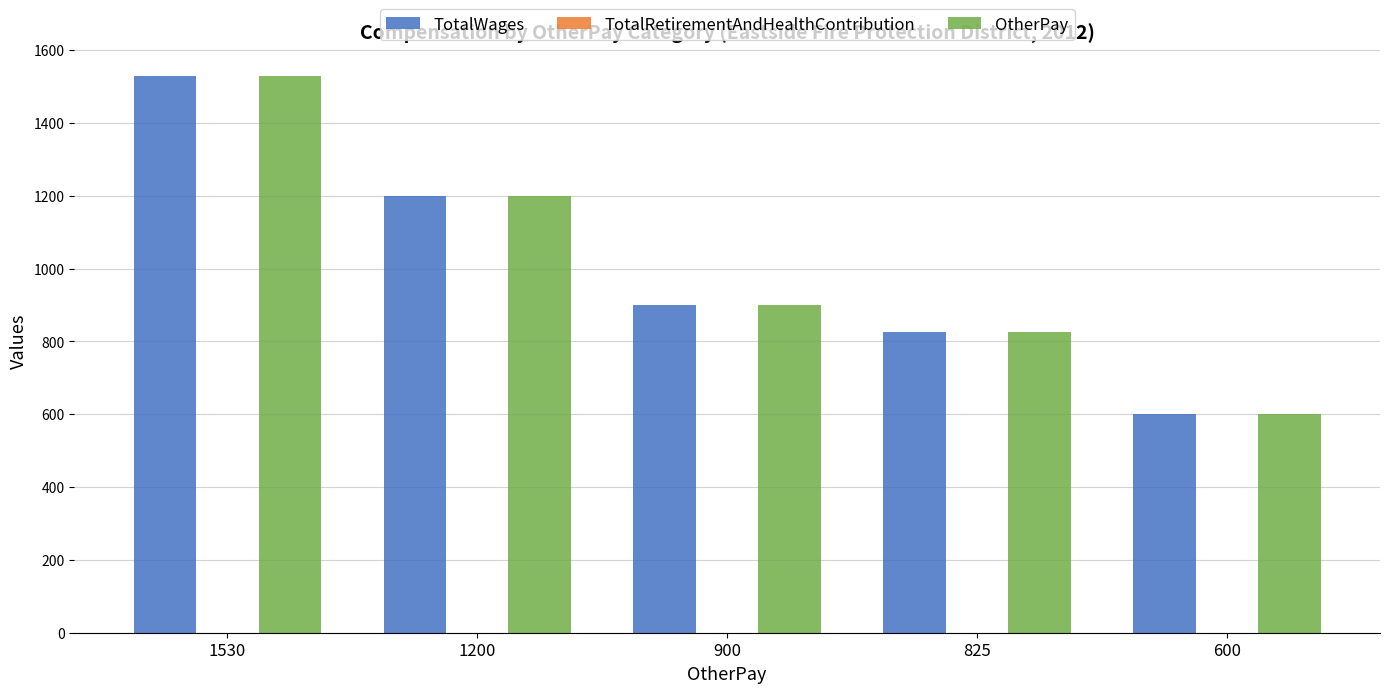

Reading left to right, extract all data points from this chart.

TotalWages: 1530	1200	900	825	600
OtherPay: 1530	1200	900	825	600